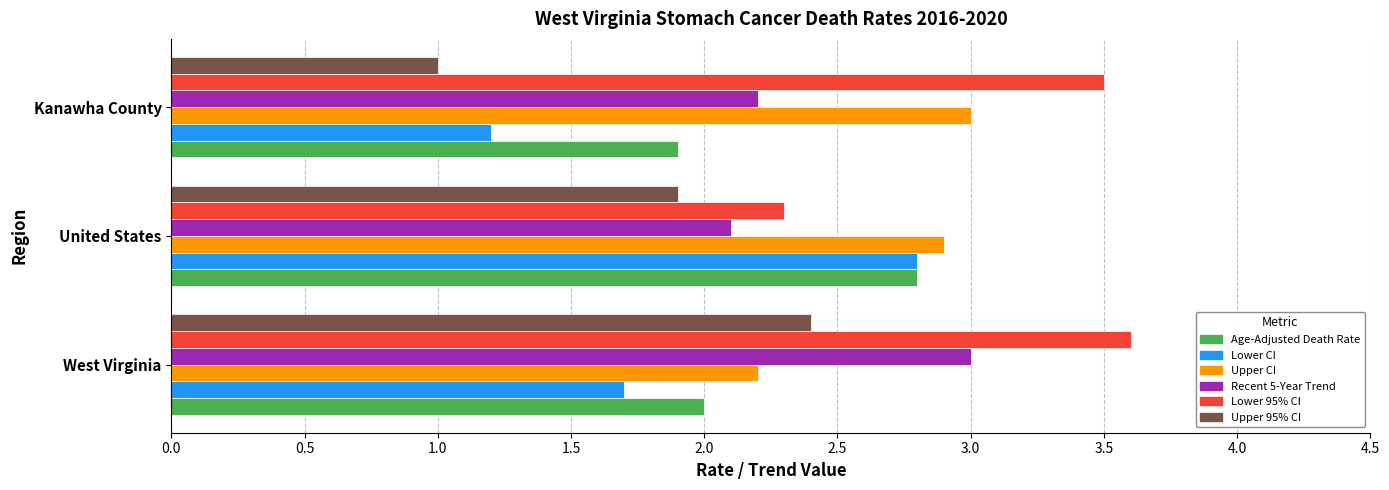

Rank the series at Kanawha County from lowest to highest value.

Upper 95% CI, Lower CI, Age-Adjusted Death Rate, Recent 5-Year Trend, Upper CI, Lower 95% CI